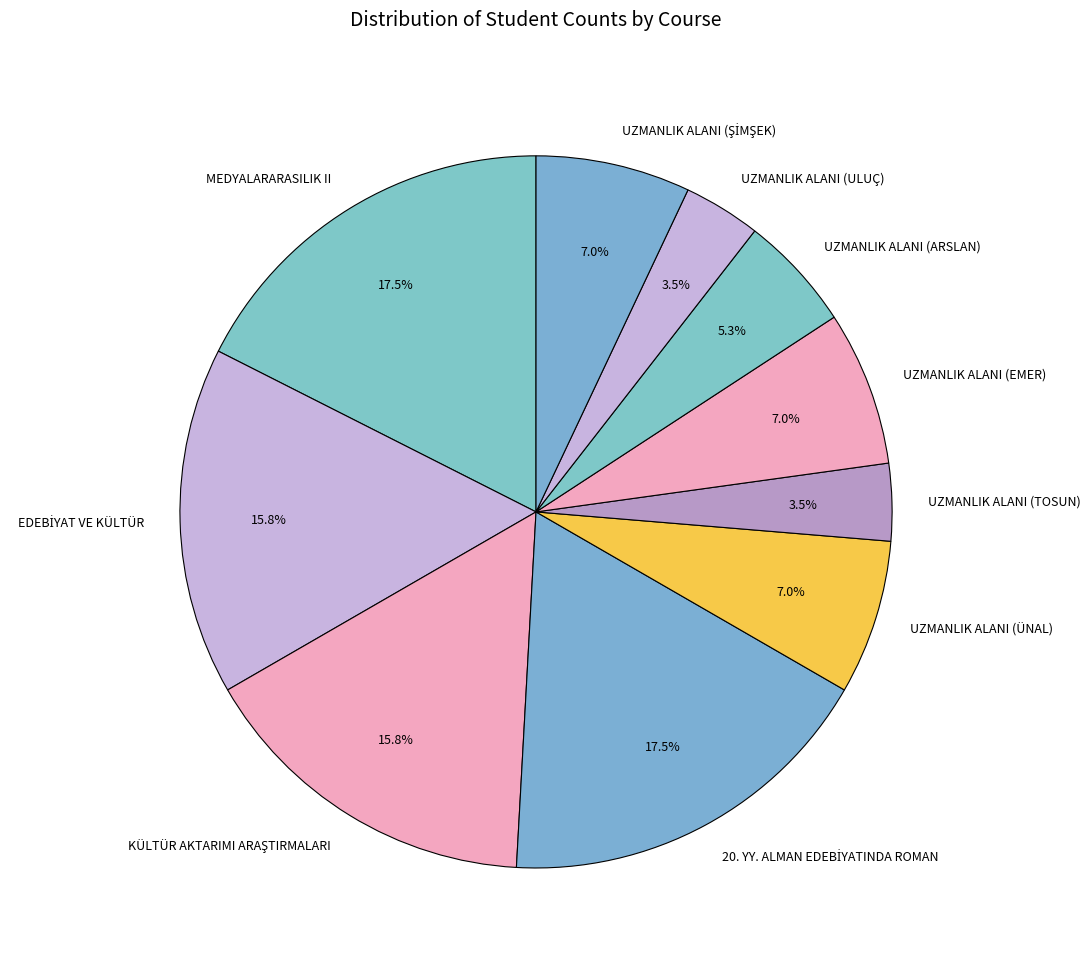

To the nearest percent, what is the difference between the largest and smallest slice percentages?

14%